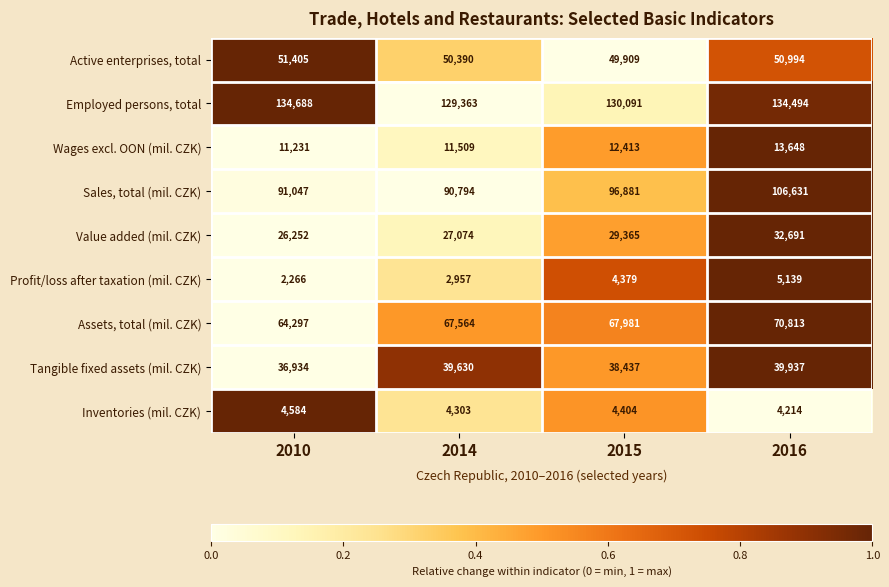

What is the difference between the highest and lowest values at 2010?

132422